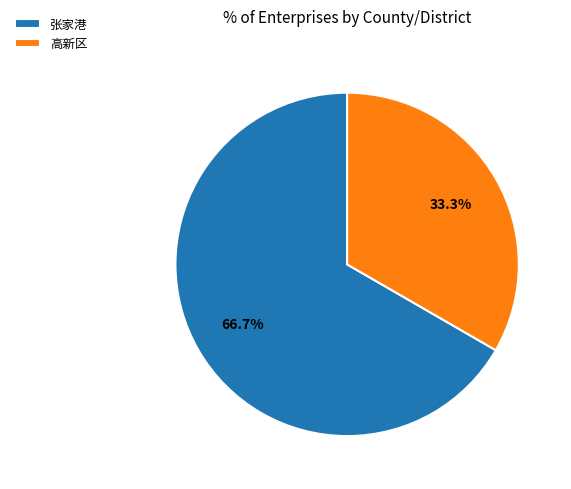

How many slices are in this pie chart?

2